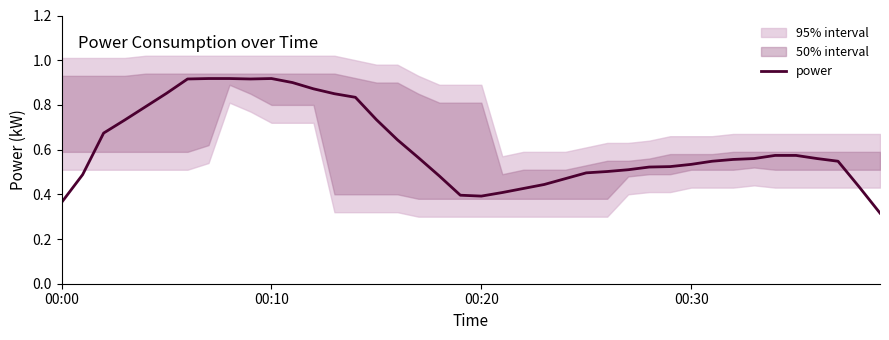

Reading right to left, list all the values displayed in this chart.

0.3	0.4	0.5	0.6	0.6	0.6	0.6	0.6	0.5	0.5	0.5	0.5	0.5	0.5	0.5	0.5	0.4	0.4	0.4	0.4	0.4	0.5	0.6	0.6	0.7	0.8	0.9	0.9	0.9	0.9	0.9	0.9	0.9	0.9	0.9	0.8	0.7	0.7	0.5	0.4